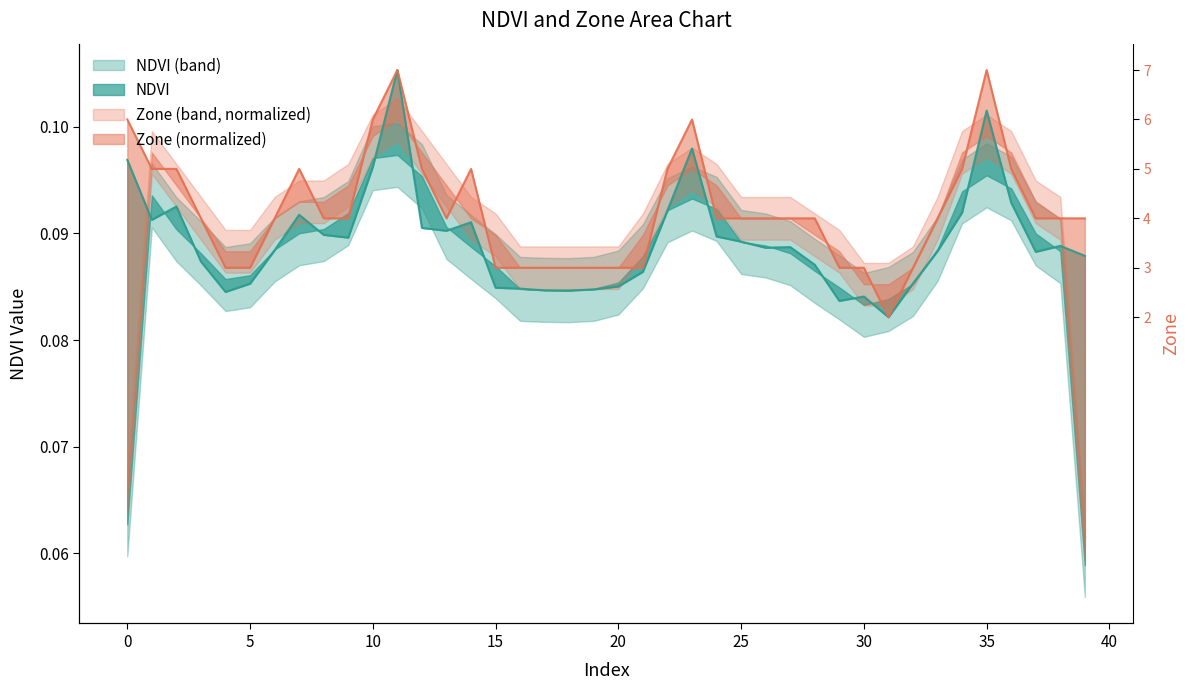

Which series changed the most between 5 and 35?

Zone